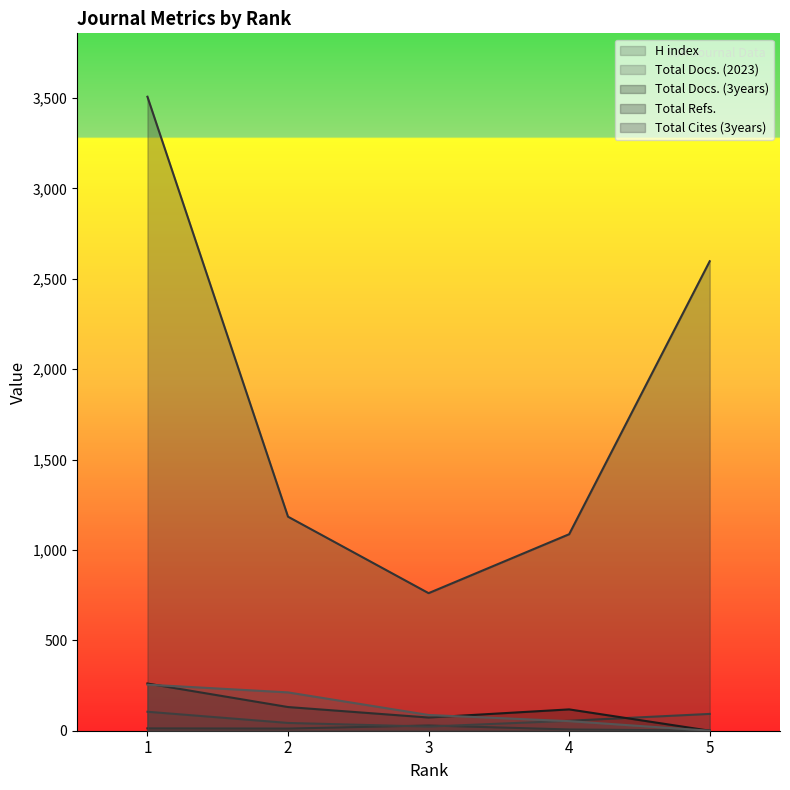

Which has a higher value, 4 or 2?

2